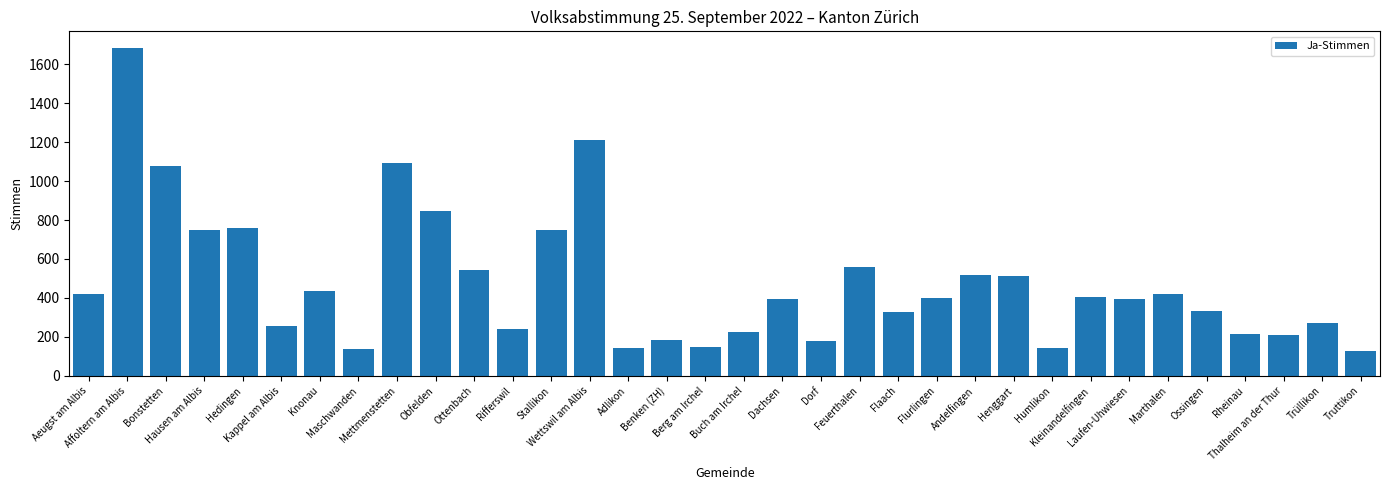

What is the value of the 14th bar from the left?

1213